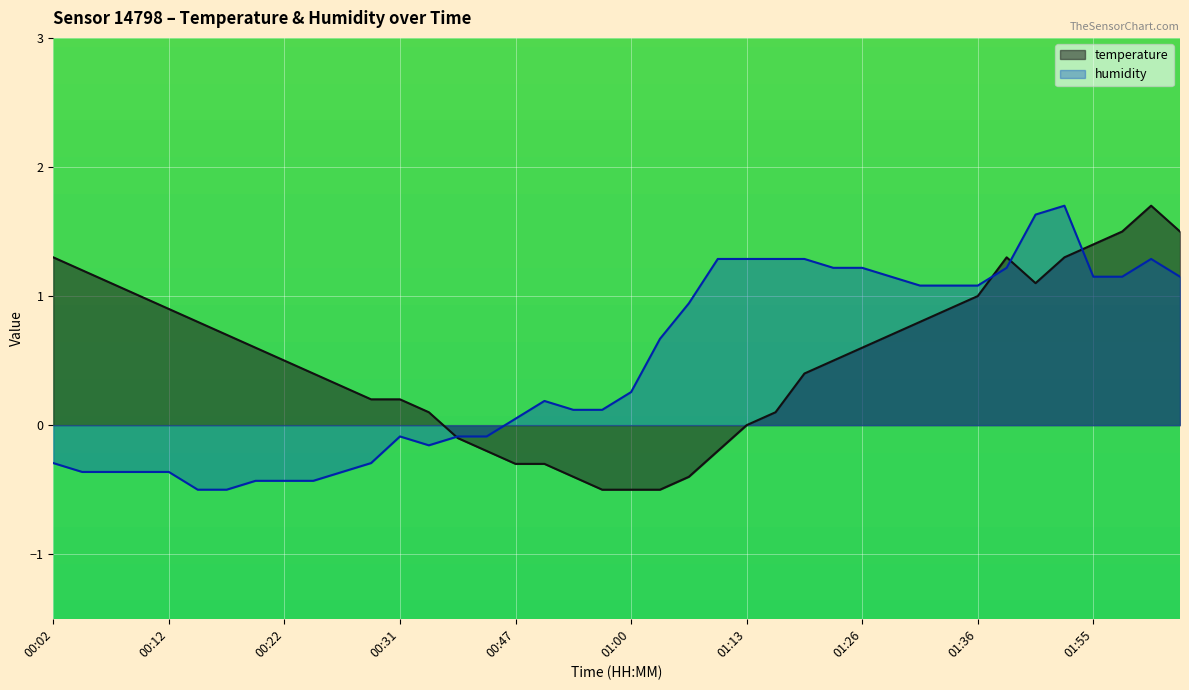

What is the smallest value displayed?

-0.5